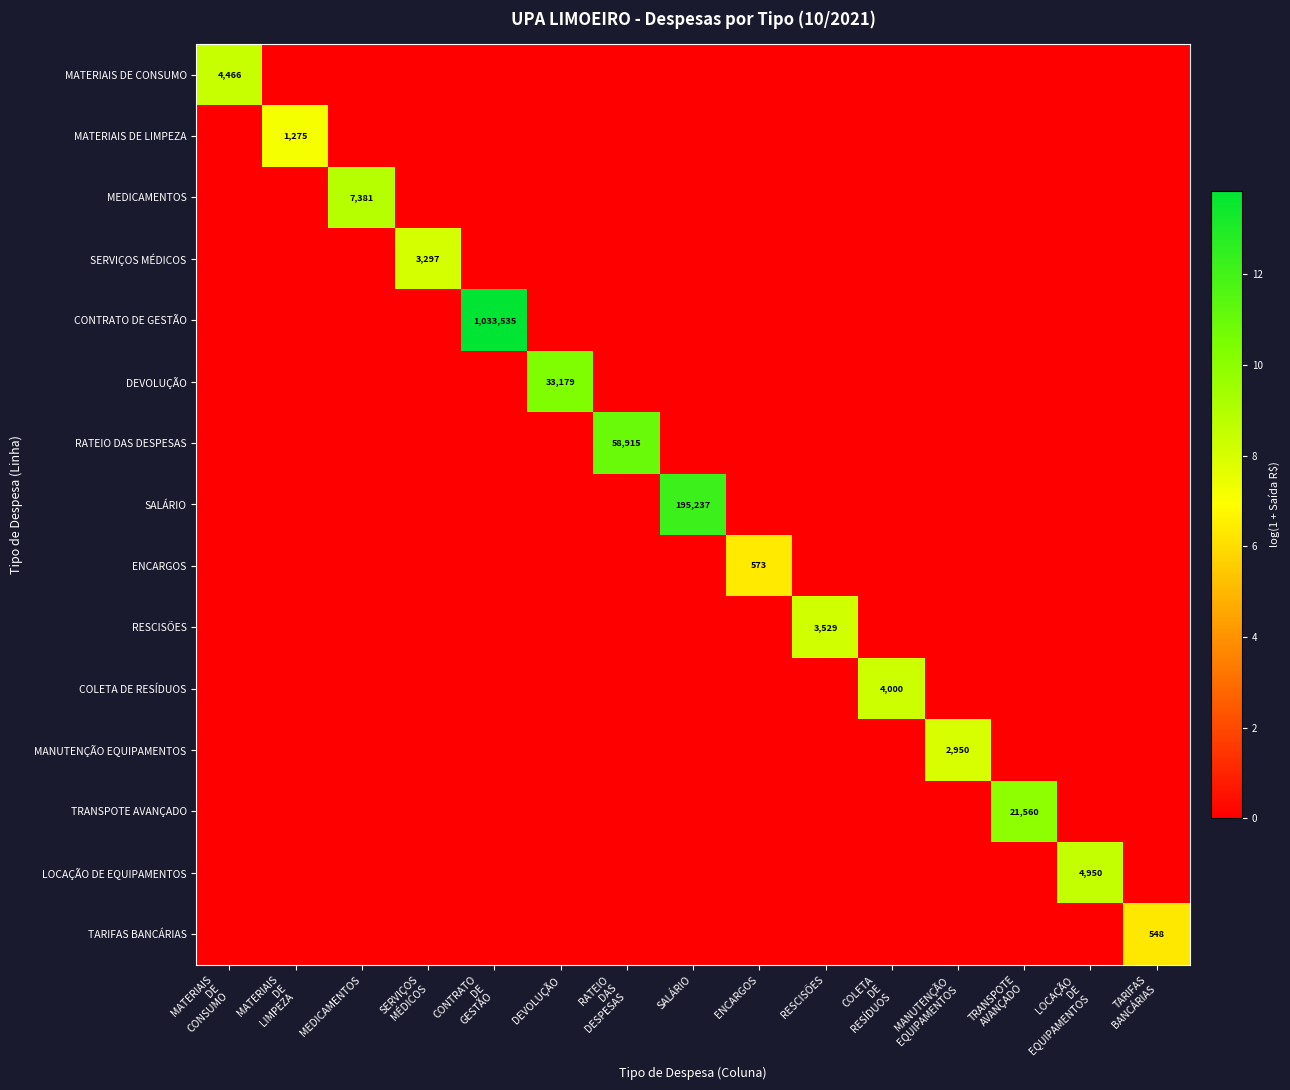

Rank the series by their maximum value, from highest to lowest.

CONTRATO DE GESTÃO, SALÁRIO, RATEIO DAS DESPESAS, DEVOLUÇÃO, TRANSPOTE AVANÇADO, MEDICAMENTOS, LOCAÇÃO DE EQUIPAMENTOS, MATERIAIS DE CONSUMO, COLETA DE RESÍDUOS, RESCISÕES, SERVIÇOS MÉDICOS, MANUTENÇÃO EQUIPAMENTOS, MATERIAIS DE LIMPEZA, ENCARGOS, TARIFAS BANCÁRIAS